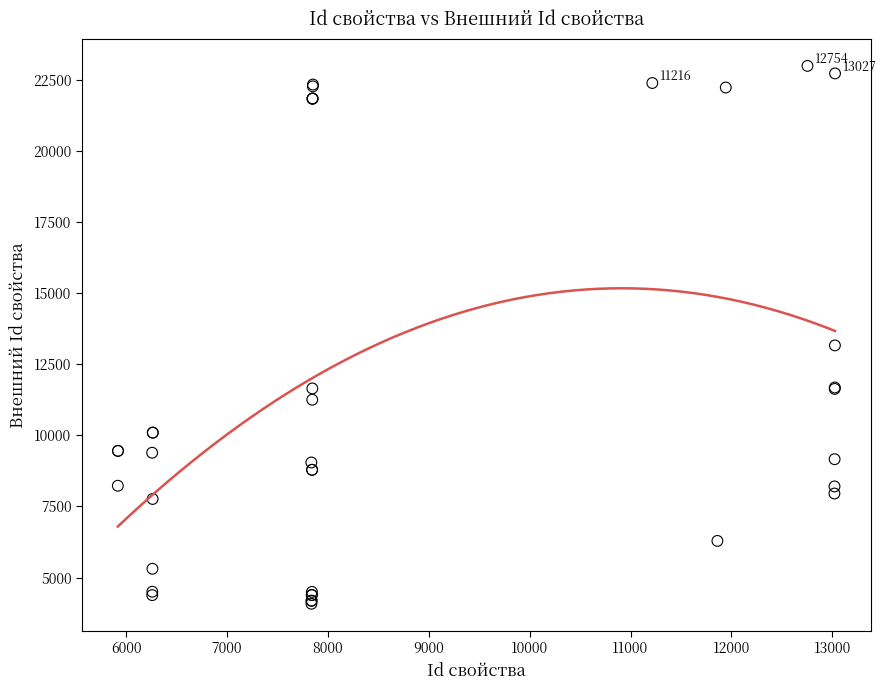

What Y value in the scatter plot is closest to 13536?

13164